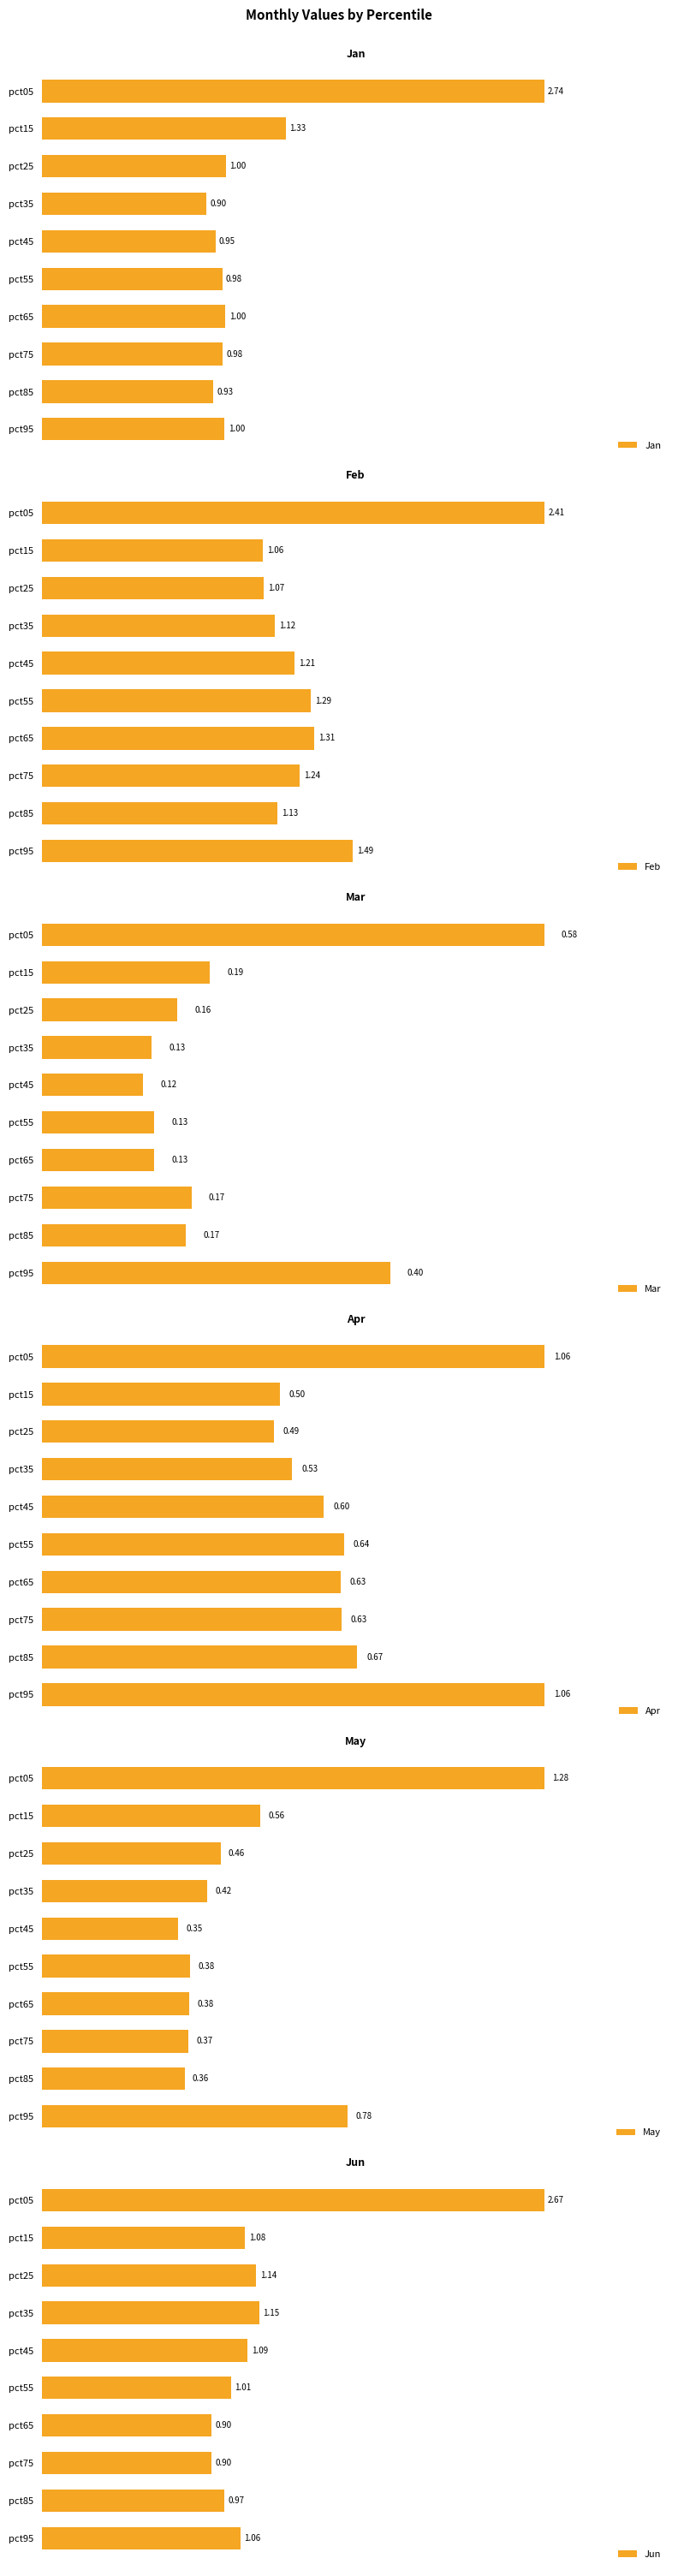

How many series are shown in this chart?

6